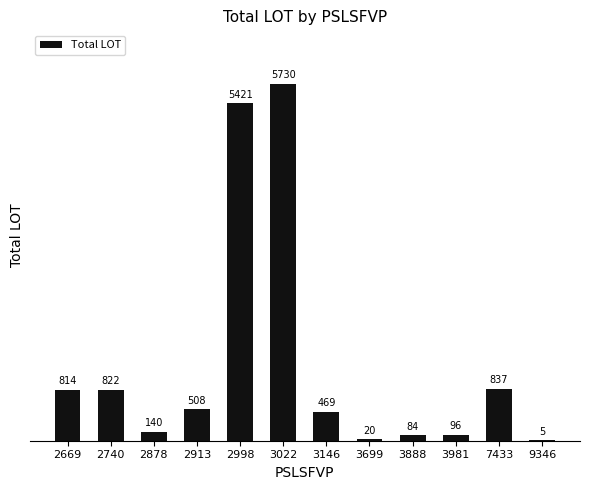

What is the sum of all values?

14946